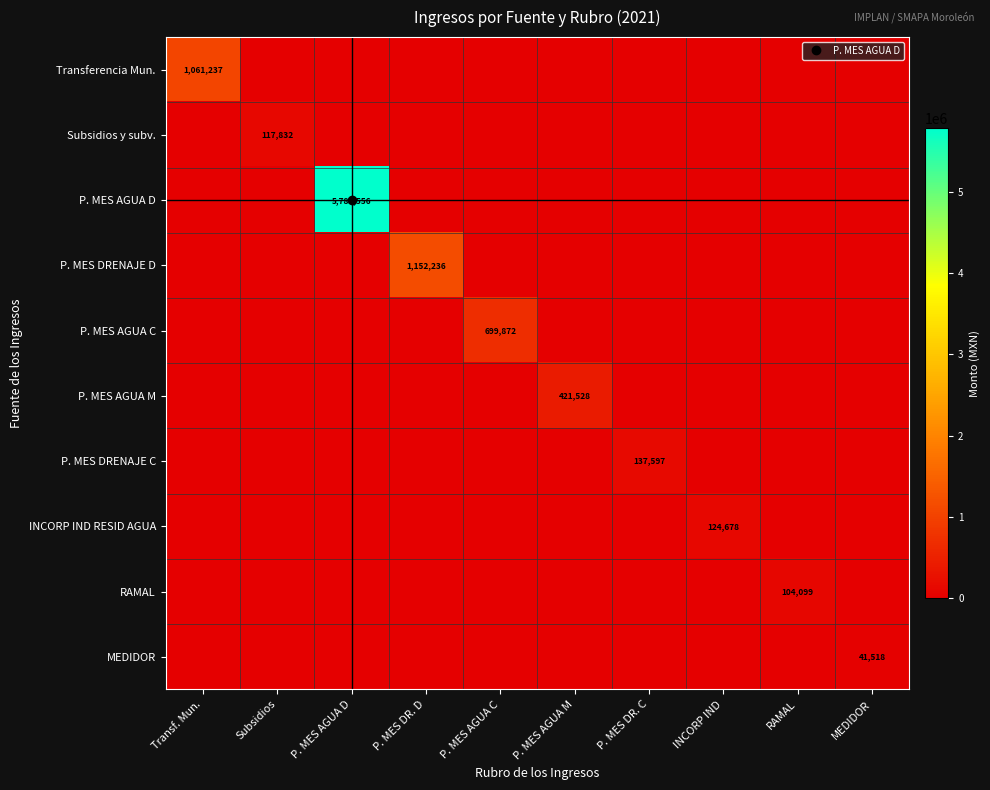

How many data points in P. MES AGUA D are above 0?

1